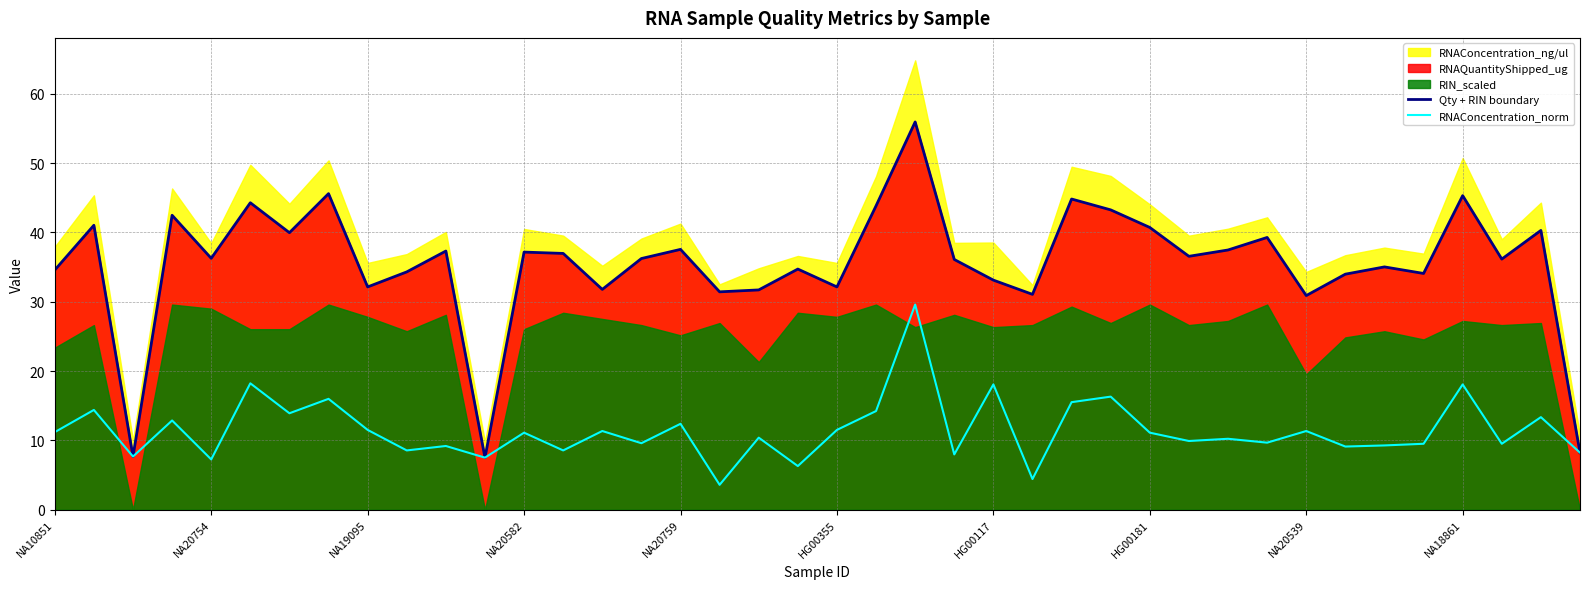

How many data points does each series have?

40